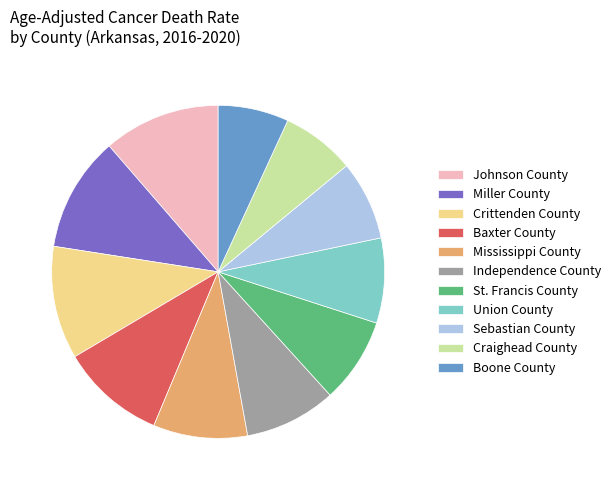

What is the ratio of the value at Independence County to the value at Union County?

1.1